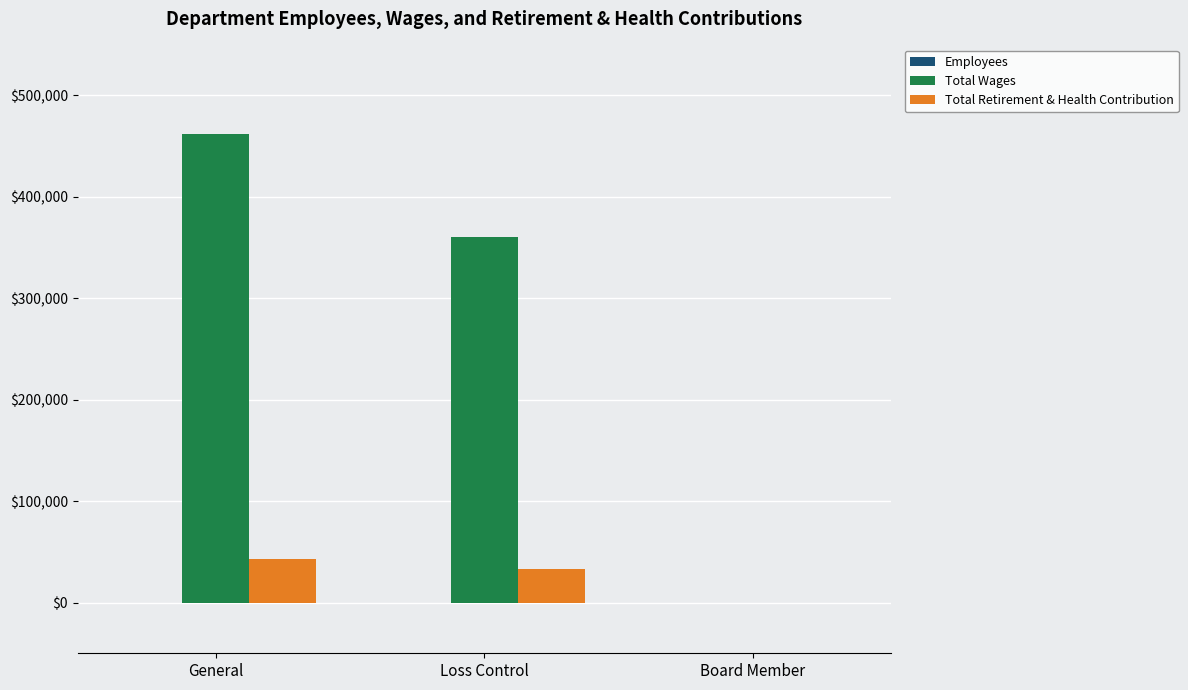

At which label does Total Retirement & Health Contribution first exceed 33372?

General